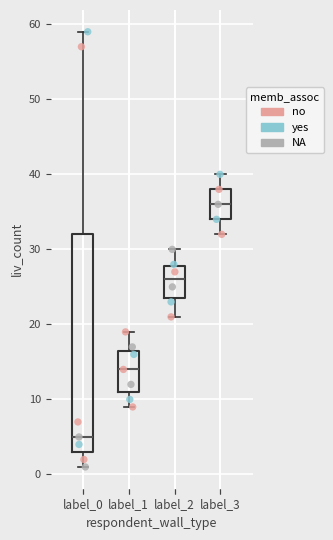

Reading left to right, read every box against the y-axis: the position of its median line, the range the box covers, and the ends of its whiskers. The values are not printed on the chart, so give them approximately, as read against the axis.

label_0: median 5, box 3 to 32, whiskers 1 to 59
label_1: median 14, box 11 to 17, whiskers 9 to 19
label_2: median 26, box 24 to 28, whiskers 21 to 30
label_3: median 36, box 34 to 38, whiskers 32 to 40